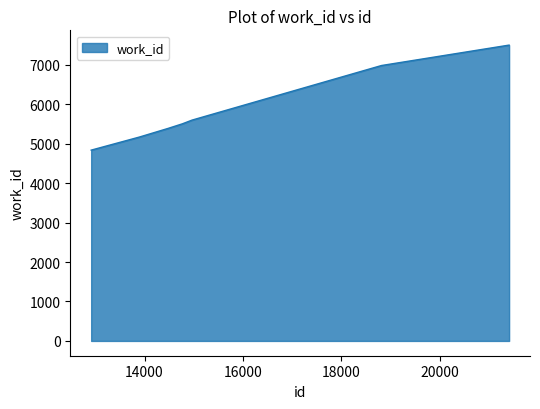

What is the greatest value displayed?

7499